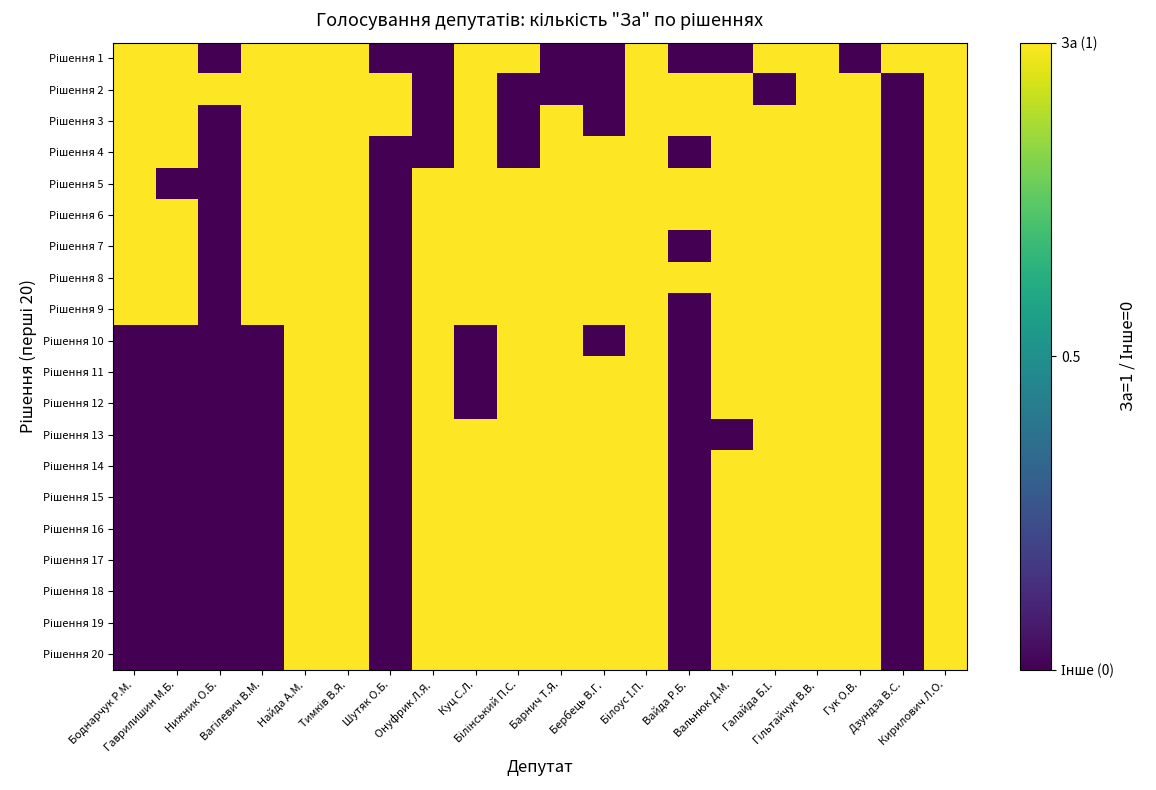

Rank the series by their maximum value, from lowest to highest.

Рішення 1, Рішення 2, Рішення 3, Рішення 4, Рішення 5, Рішення 6, Рішення 7, Рішення 8, Рішення 9, Рішення 10, Рішення 11, Рішення 12, Рішення 13, Рішення 14, Рішення 15, Рішення 16, Рішення 17, Рішення 18, Рішення 19, Рішення 20